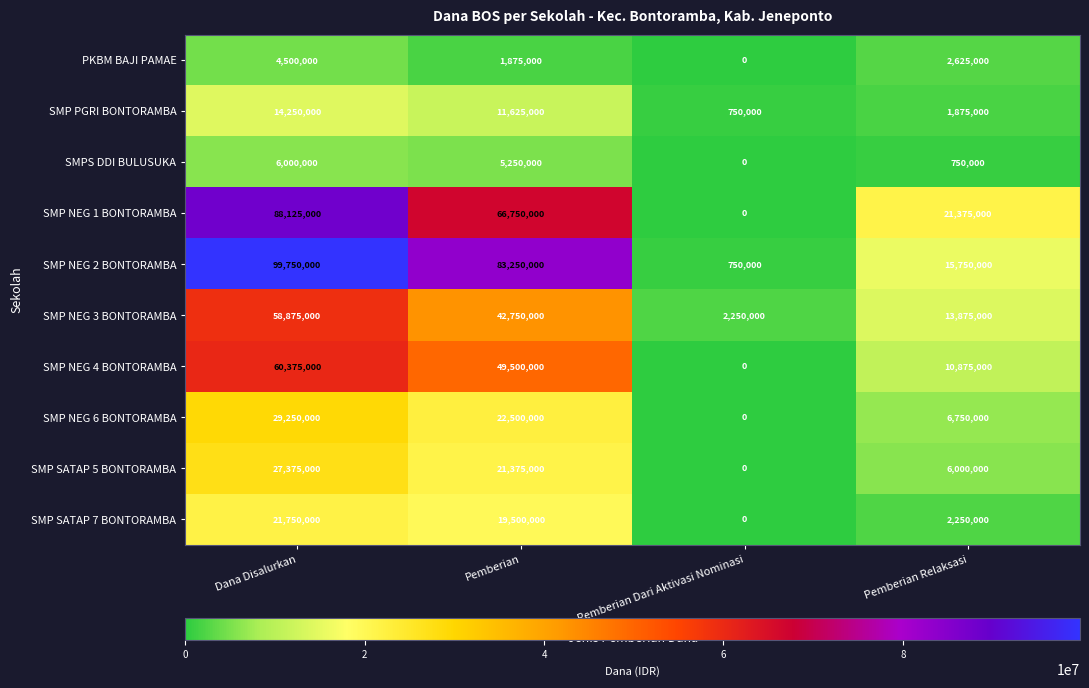

At how many categories does at least one series exceed 52415564?

2